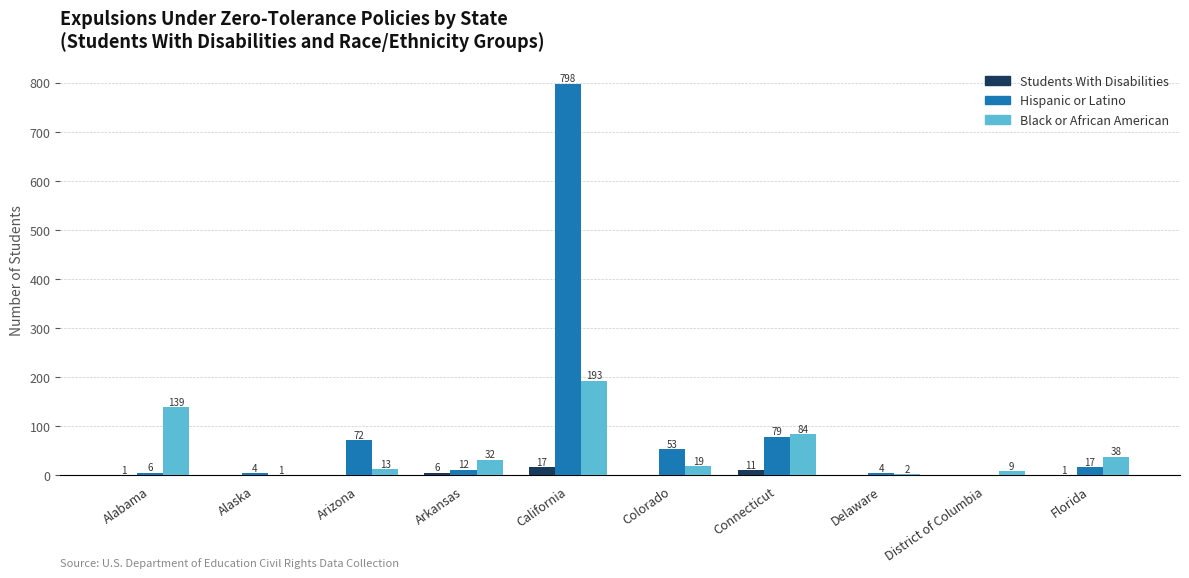

Reading right to left, extract all data points from this chart.

Students With Disabilities: 1	0	0	11	0	17	6	0	0	1
Hispanic or Latino: 17	0	4	79	53	798	12	72	4	6
Black or African American: 38	9	2	84	19	193	32	13	1	139